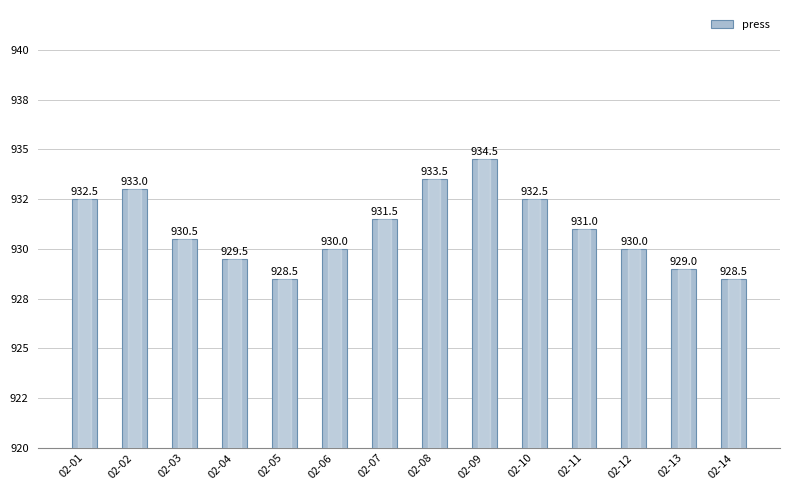

Rank the categories by value from lowest to highest.

02-05, 02-14, 02-13, 02-04, 02-06, 02-12, 02-03, 02-11, 02-07, 02-01, 02-10, 02-02, 02-08, 02-09